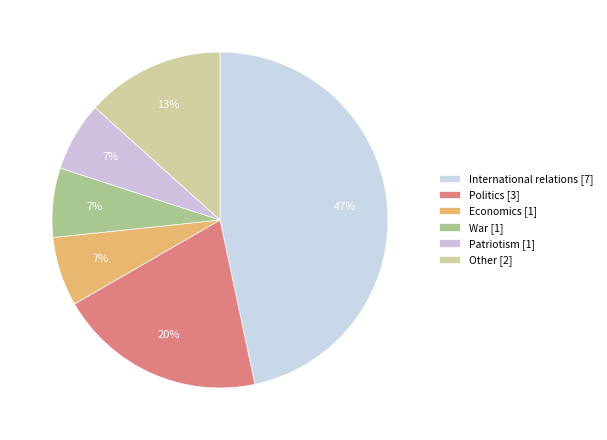

How many slices are in this pie chart?

6